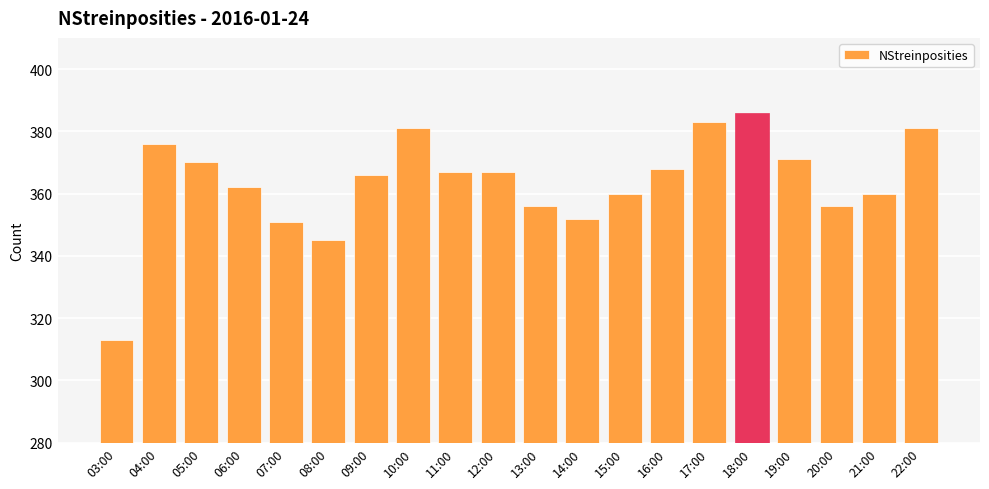

What is the label of the 11th bar from the left?

13:00